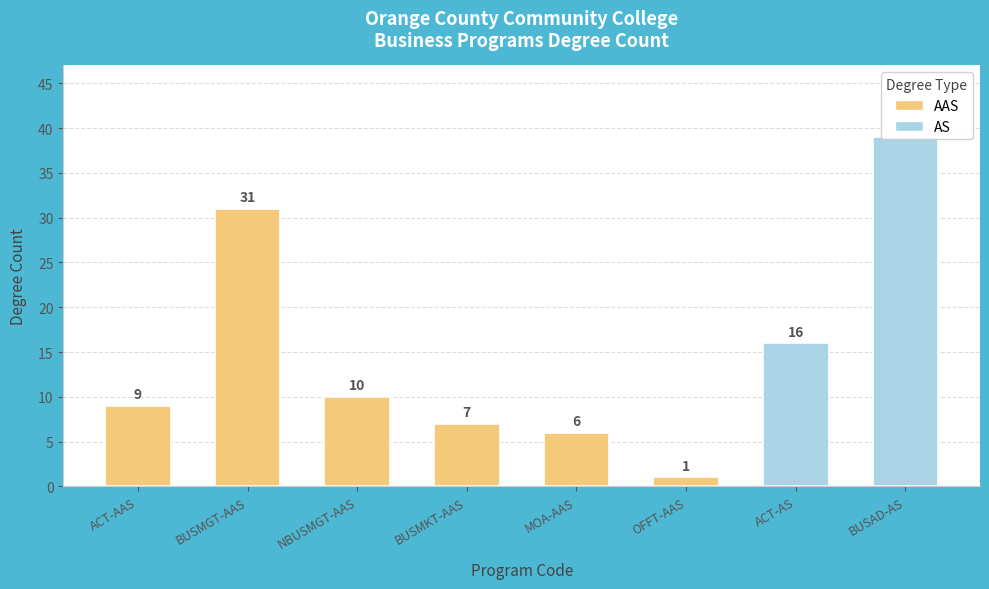

At which label is the value closest to 20?

ACT-AS